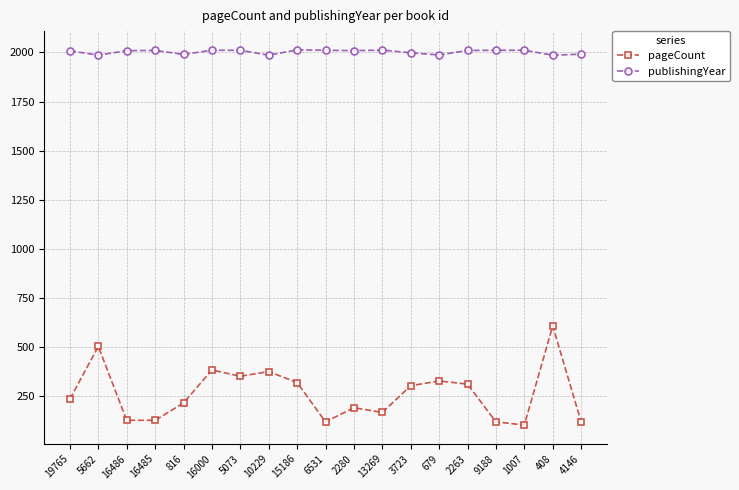

Does the chart display data point markers on the line(s)?

Yes